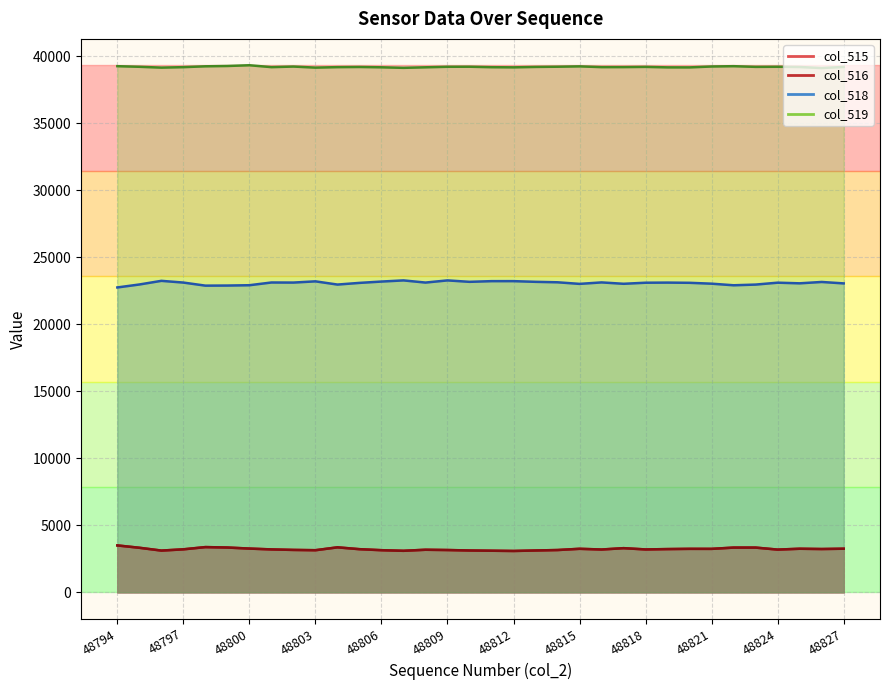

At which label does col_518 first exceed 23120?

48796